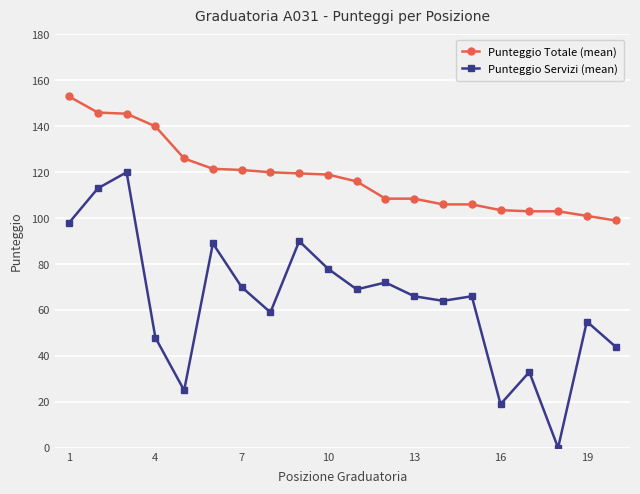

At how many categories does at least one series exceed 134?

4